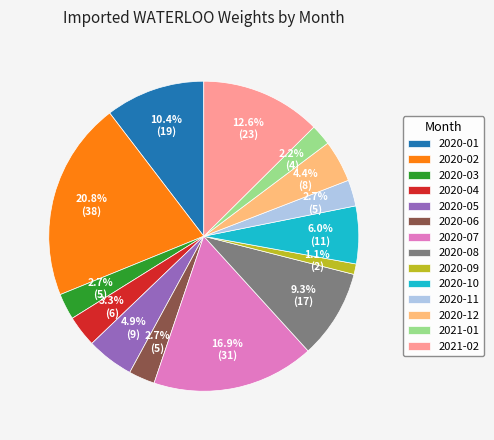

Is there any slice that represents more than half of the pie?

No